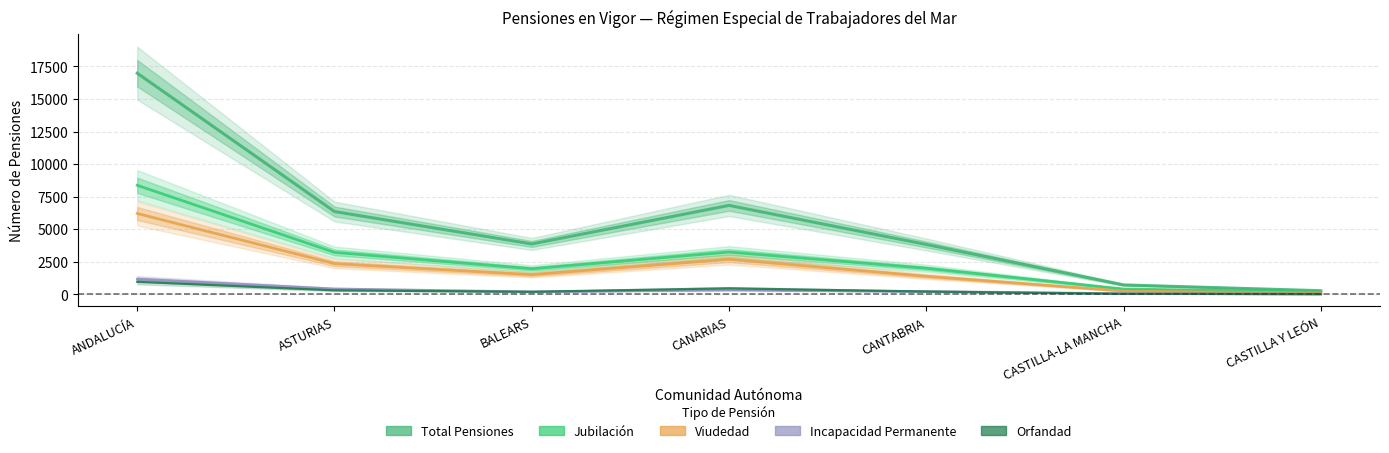

What is the difference between the second highest and minimum values in the Orfandad series?

444.5